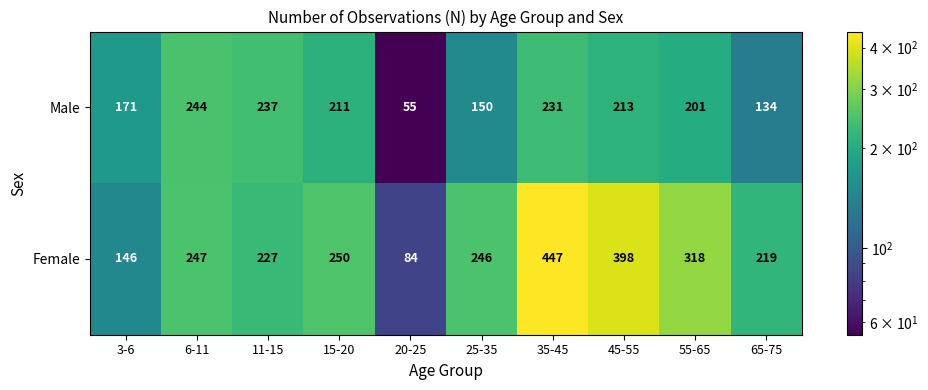

What is the minimum value shown in the chart?

55